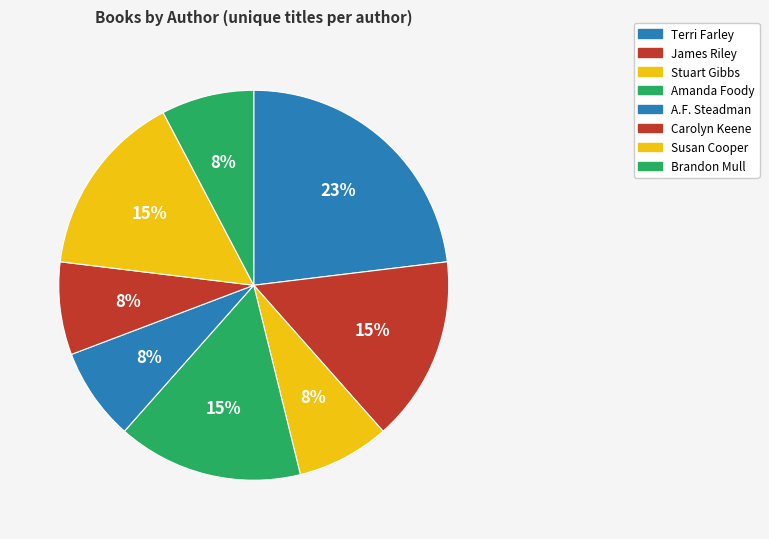

What percentage is the Amanda Foody slice, to the nearest percent?

15%